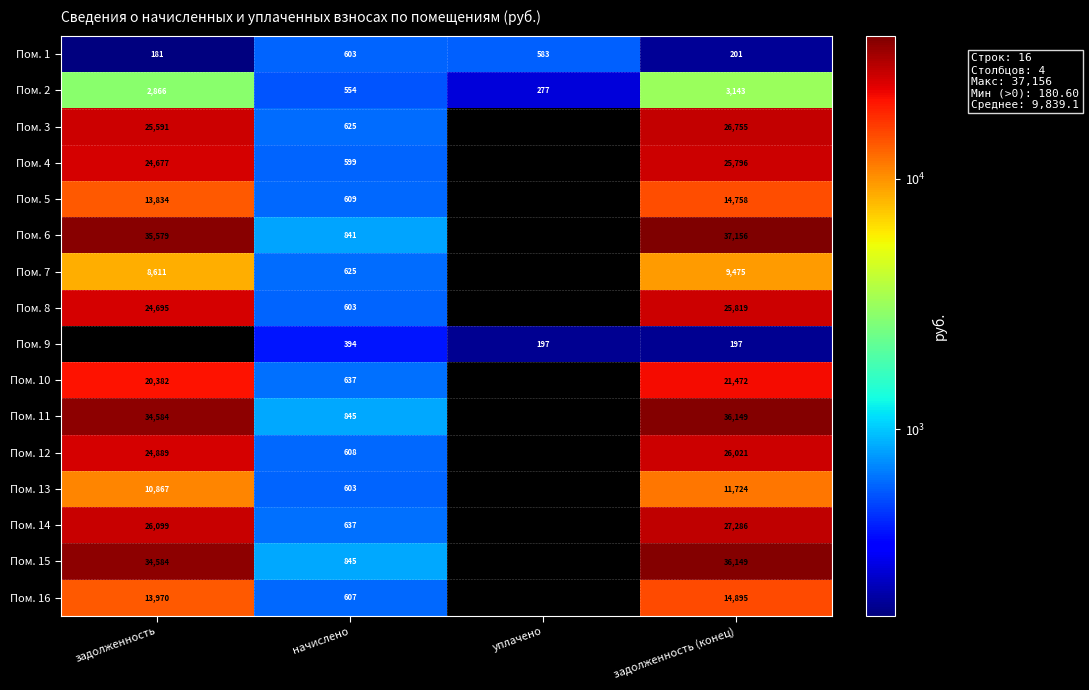

What is the maximum value for Пом. 2?

3143